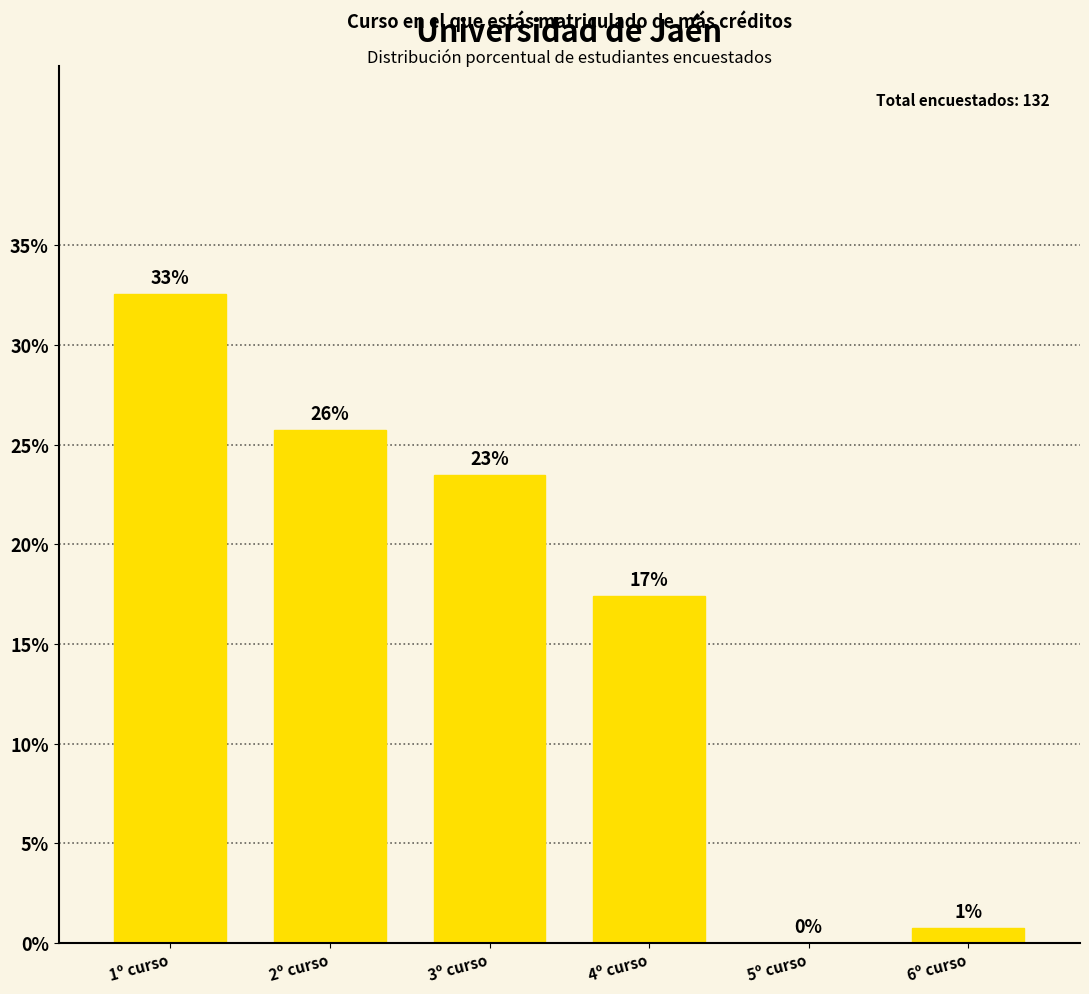

Between 3º curso and 6º curso, which is larger?

3º curso